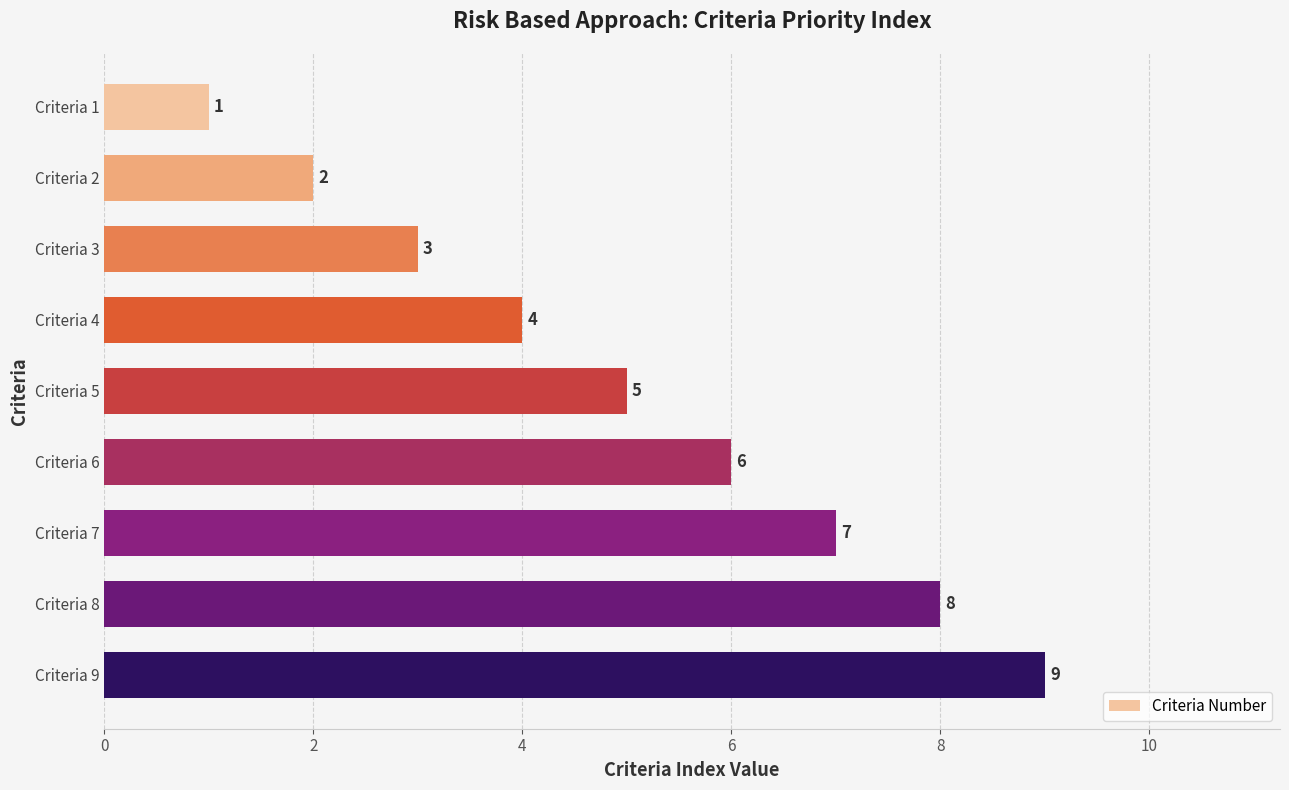

Does the chart contain stacked bars?

No